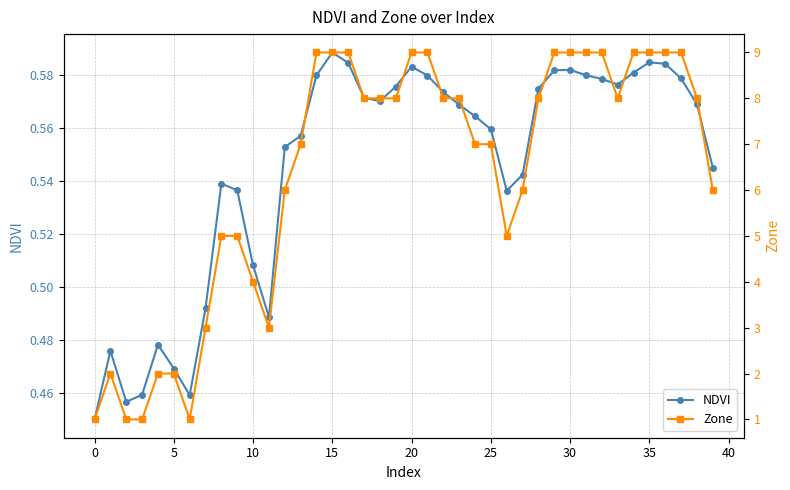

What is the difference between the maximum and minimum values in the Zone series?

8.0